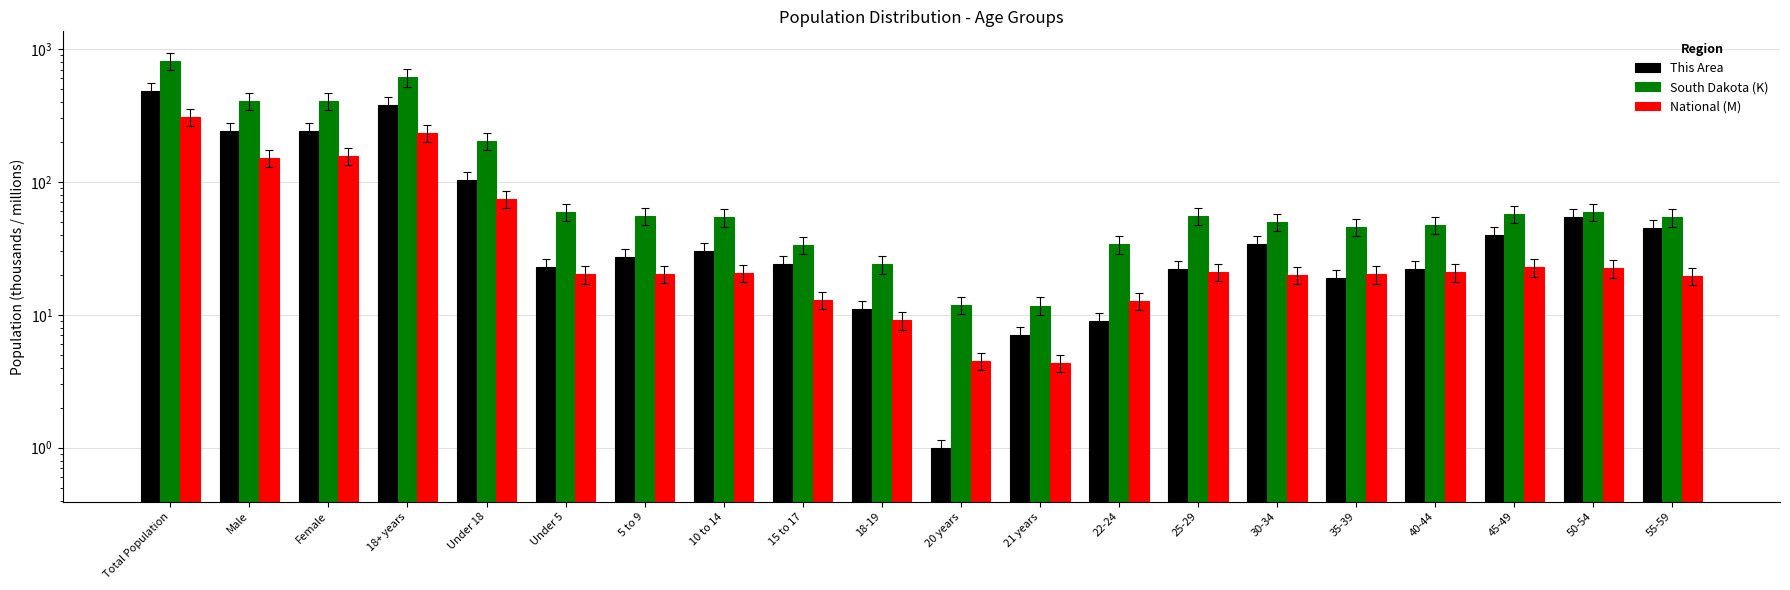

What position from the left is 22-24?

13